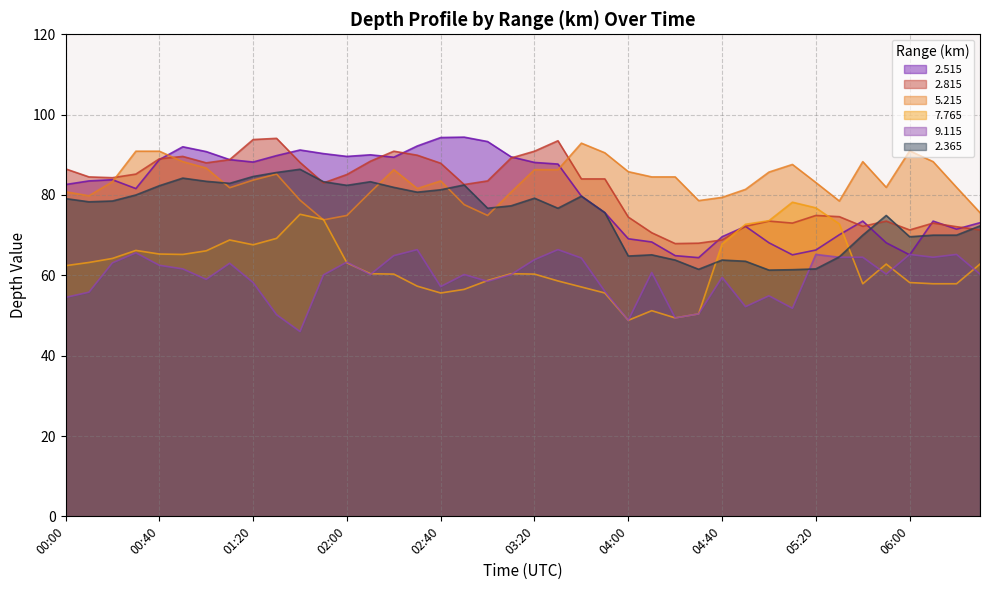

What are all the series names shown in the legend?

2.515, 2.815, 5.215, 7.765, 9.115, 2.365